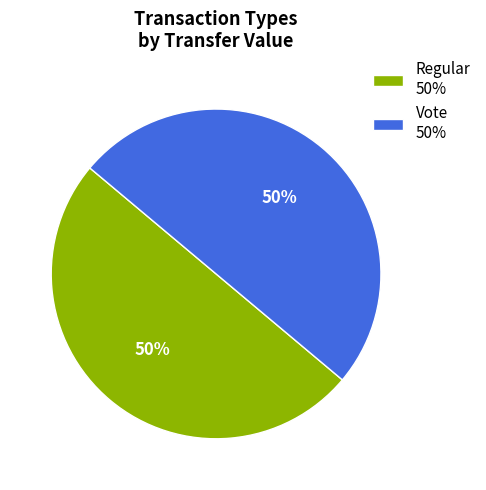

True or false: Regular 50% accounts for 57% of the total.

False